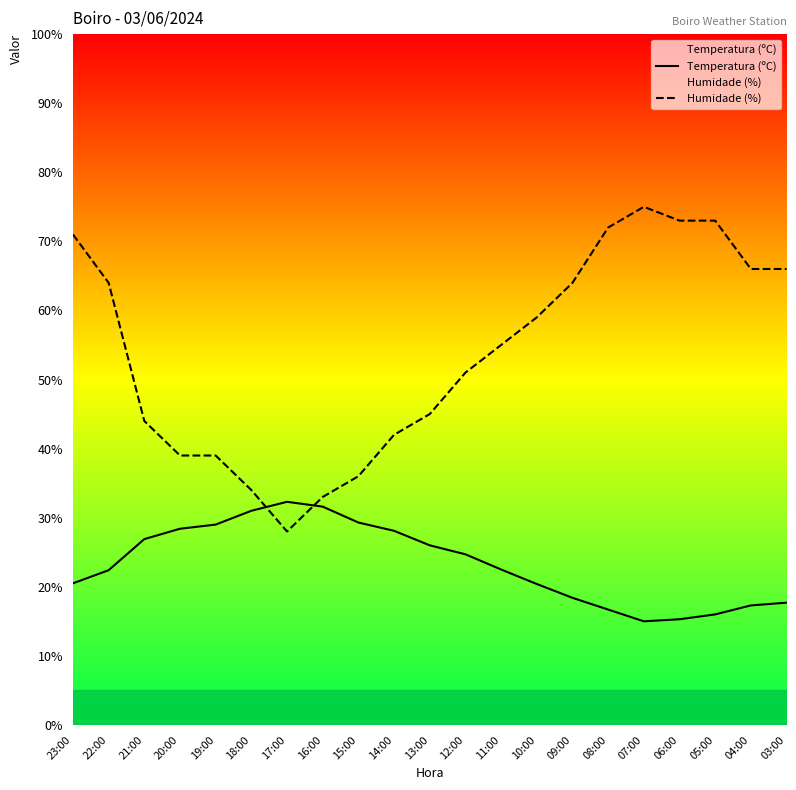

At which label does Temperatura (ºC) first exceed 22?

22:00